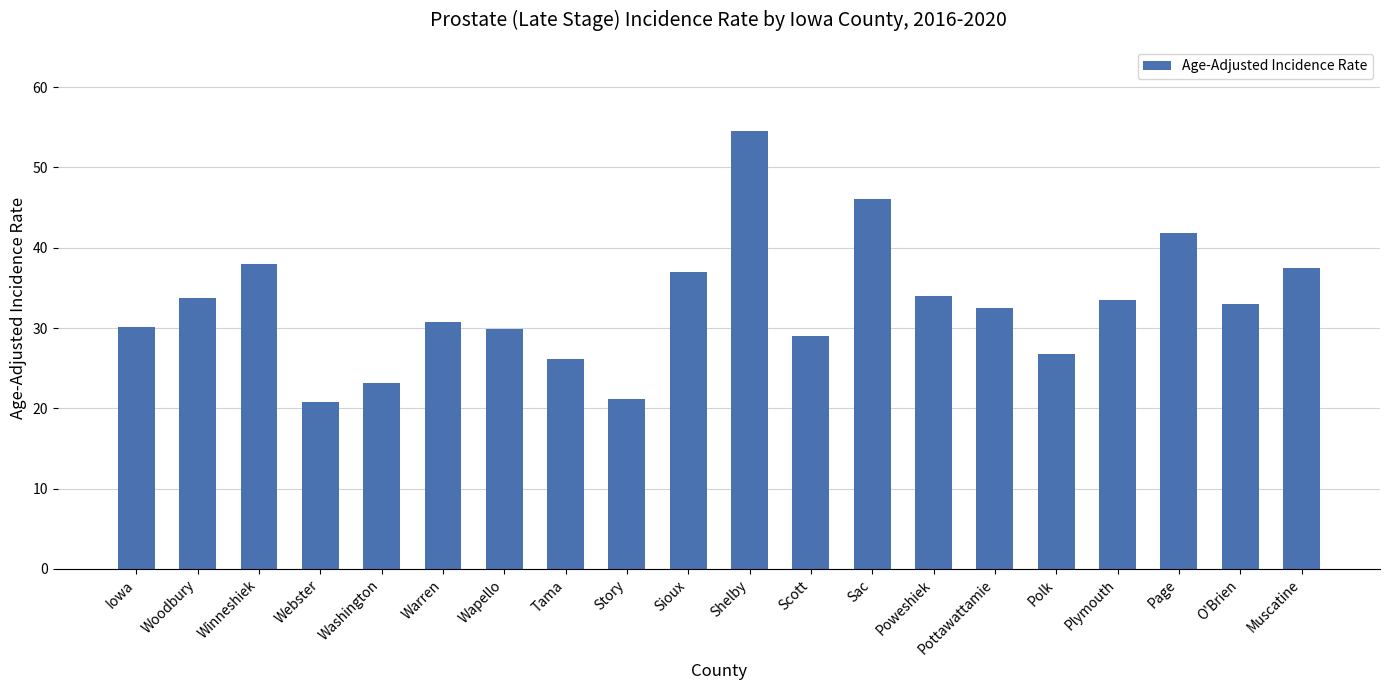

What position from the left is Polk?

16